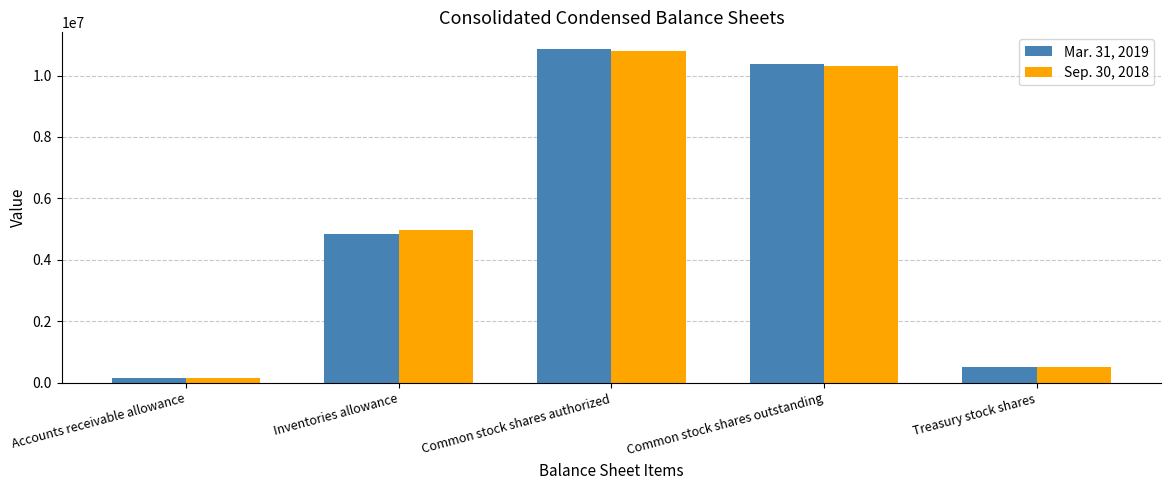

What is the smallest value displayed?

150000